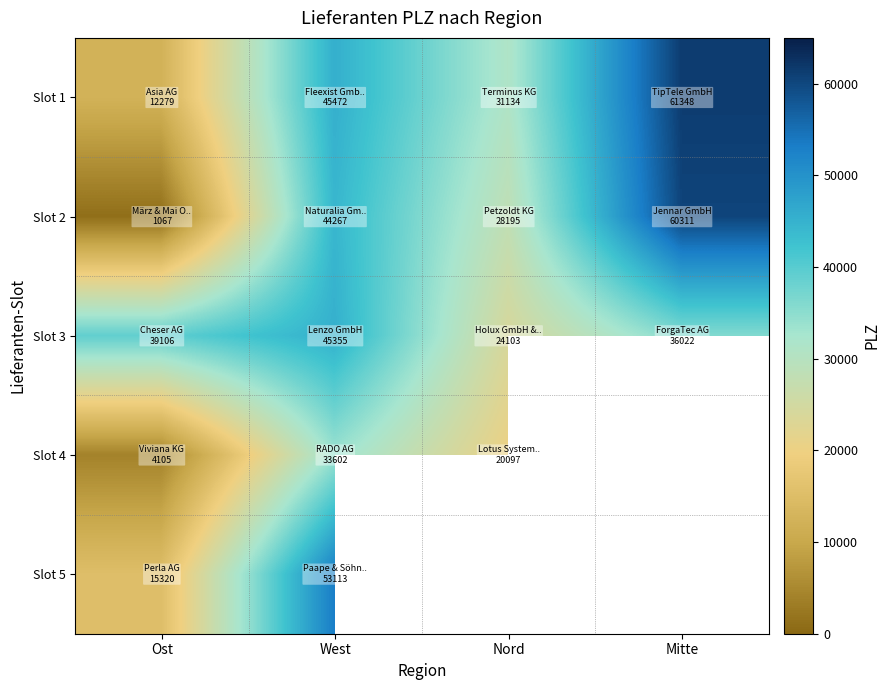

At which label is Slot 4 closest to 18853?

Nord